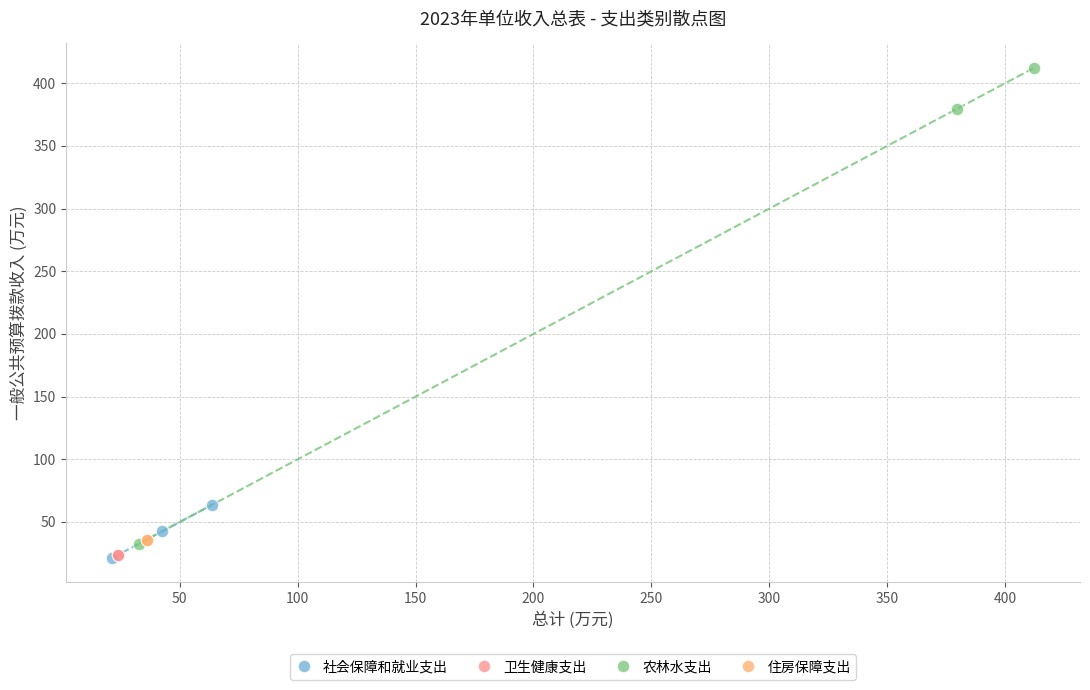

What are all the series names shown in the legend?

社会保障和就业支出, 卫生健康支出, 农林水支出, 住房保障支出